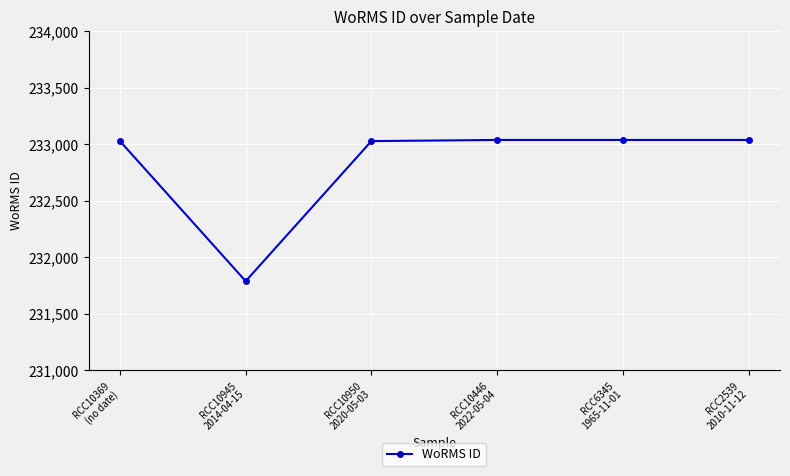

Is it true that the value at RCC10369
(no date) is 233027?

True